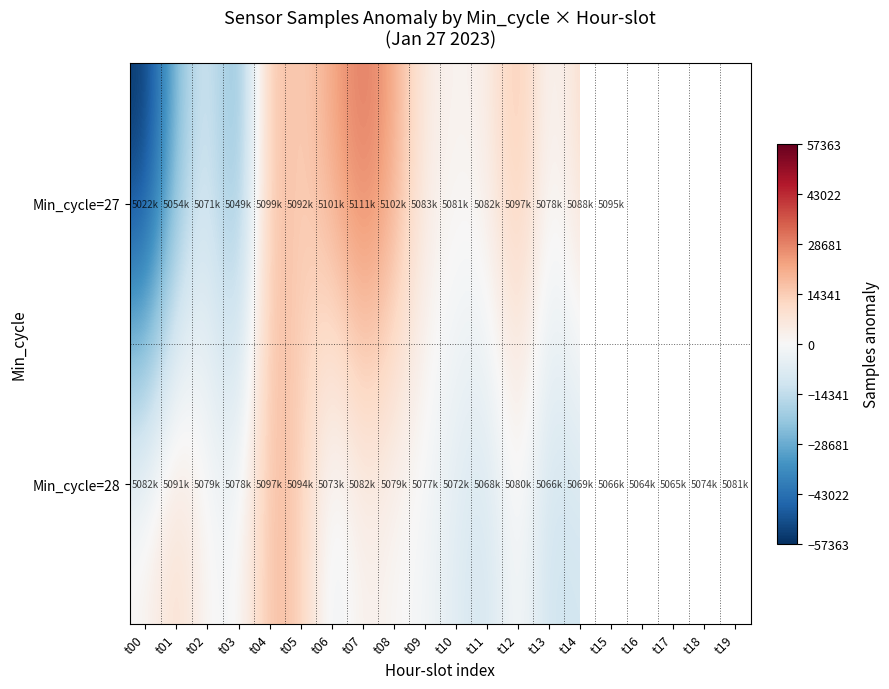

What is the greatest value displayed?

31883.2